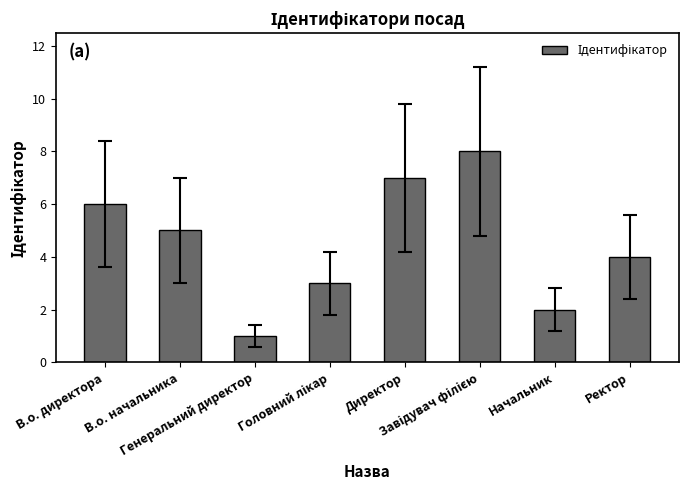

Count the number of data series in this chart.

1